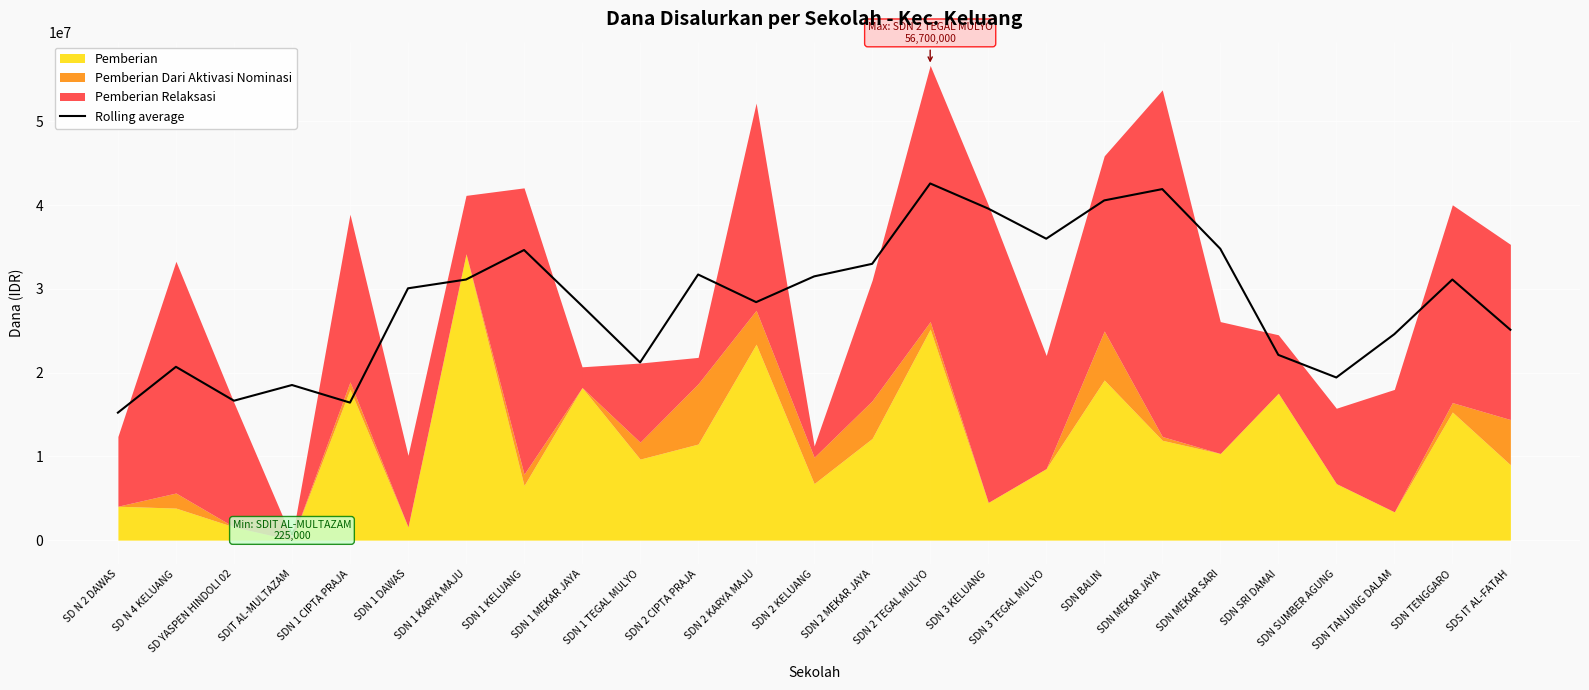

How many values are below 30075000?

12